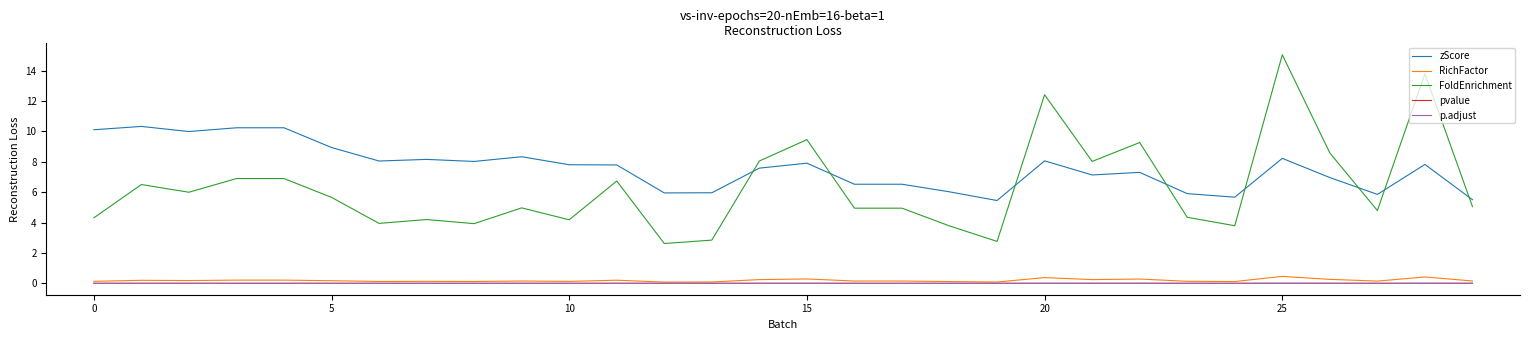

What is the maximum value shown in the chart?

15.0